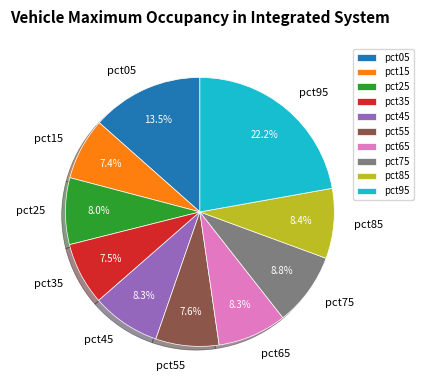

To the nearest percent, what percentage of the pie is pct75?

9%